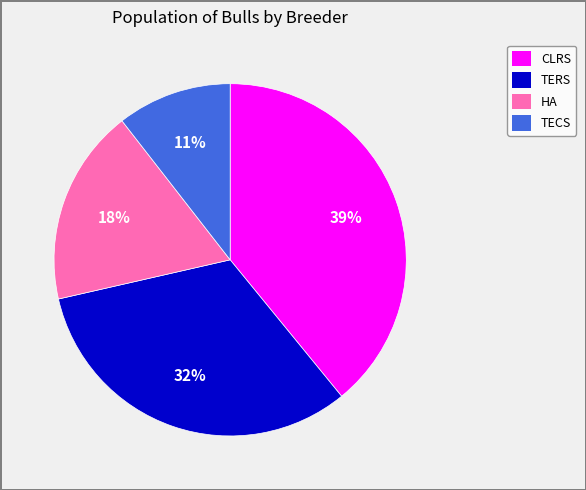

To the nearest percent, what is the average slice percentage?

25%